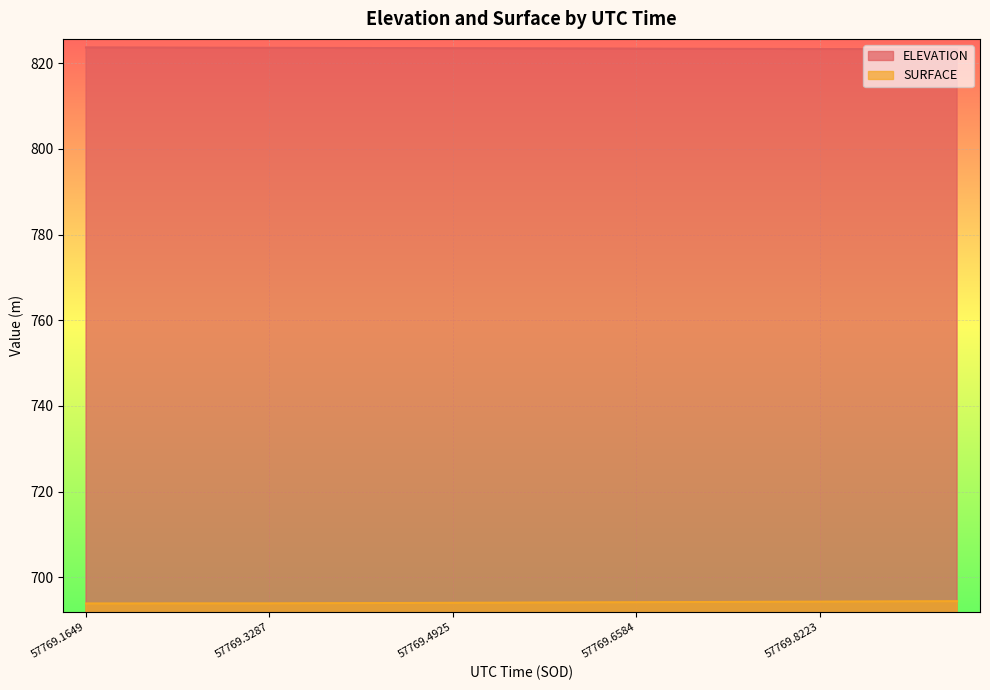

What is the smallest value displayed?

693.9